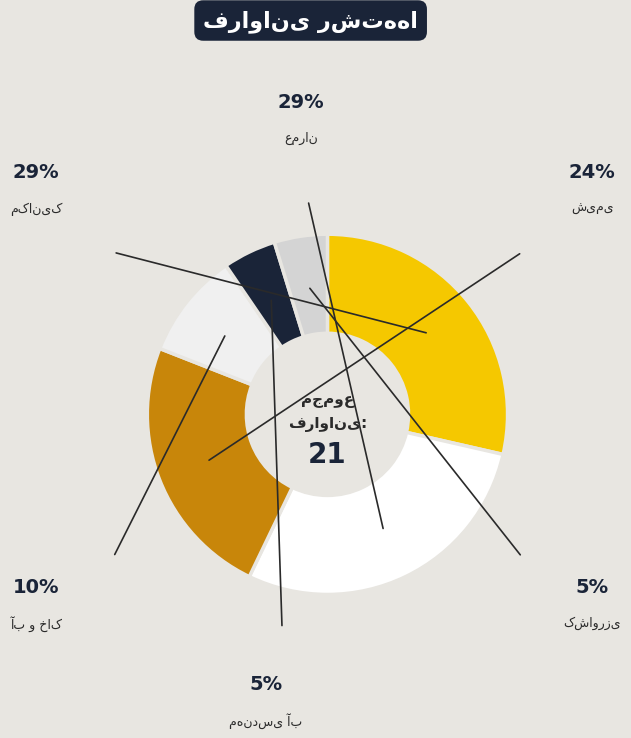

Between کشاورزی and آب و خاک, which is larger?

آب و خاک